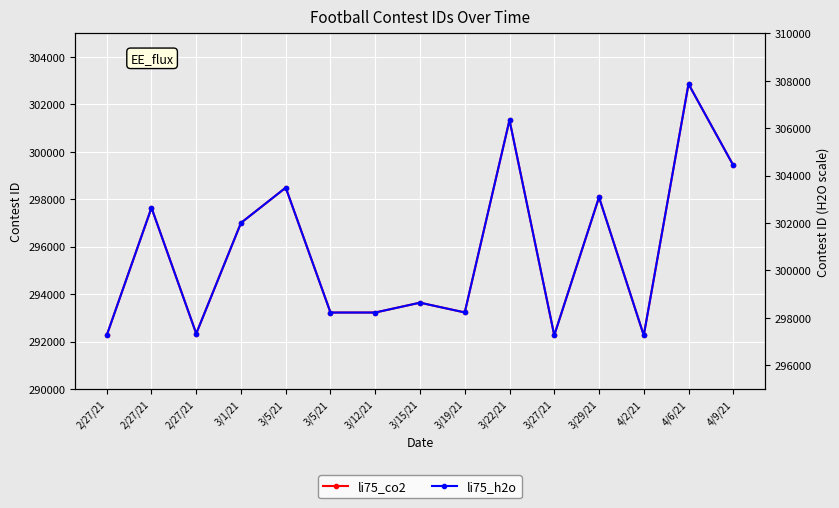

True or false: li75_co2 and li75_h2o intersect in this chart.

False